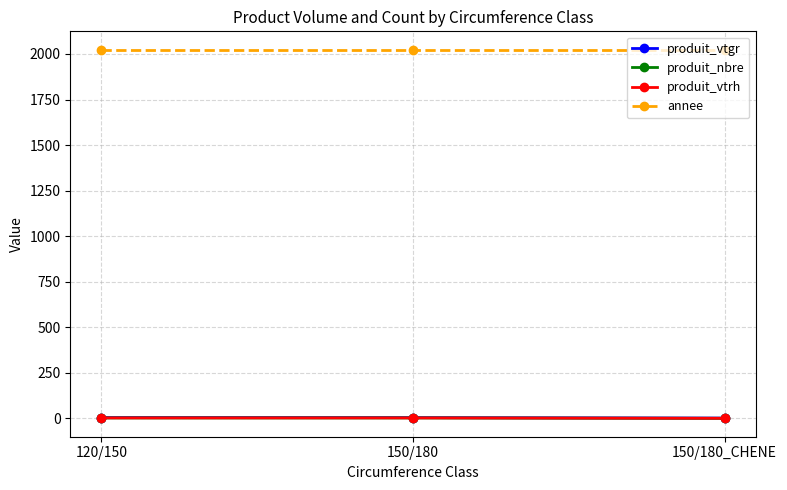

What is the label of the 2nd point from the right?

150/180